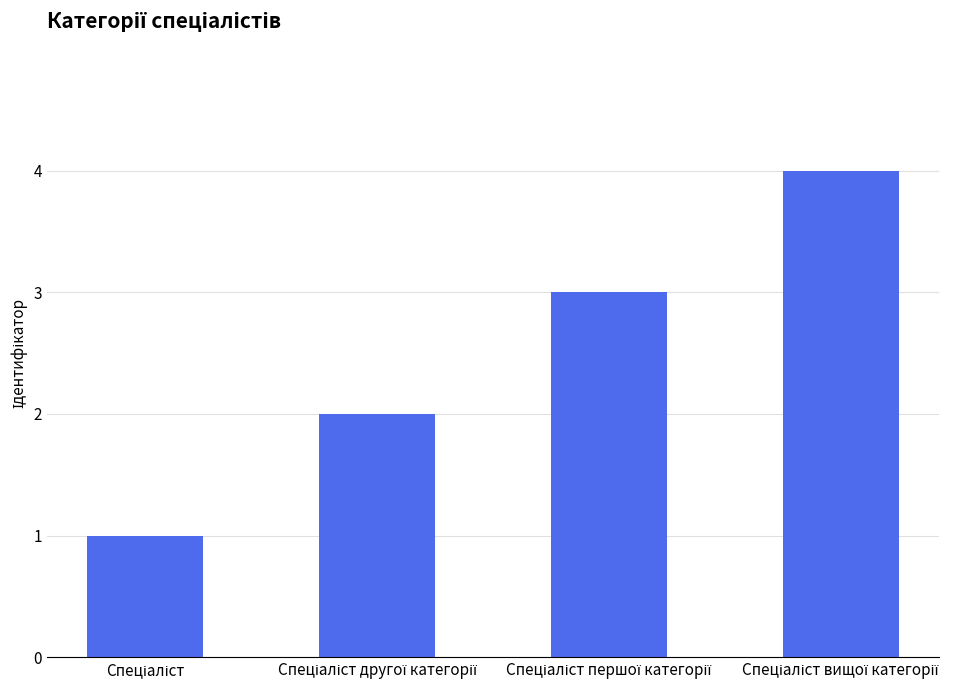

What is the sum of all values?

10